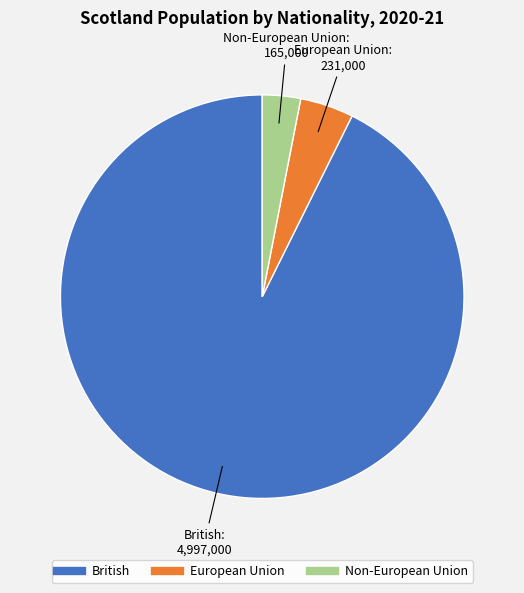

Rank the categories by value from lowest to highest.

Non-European Union, European Union, British